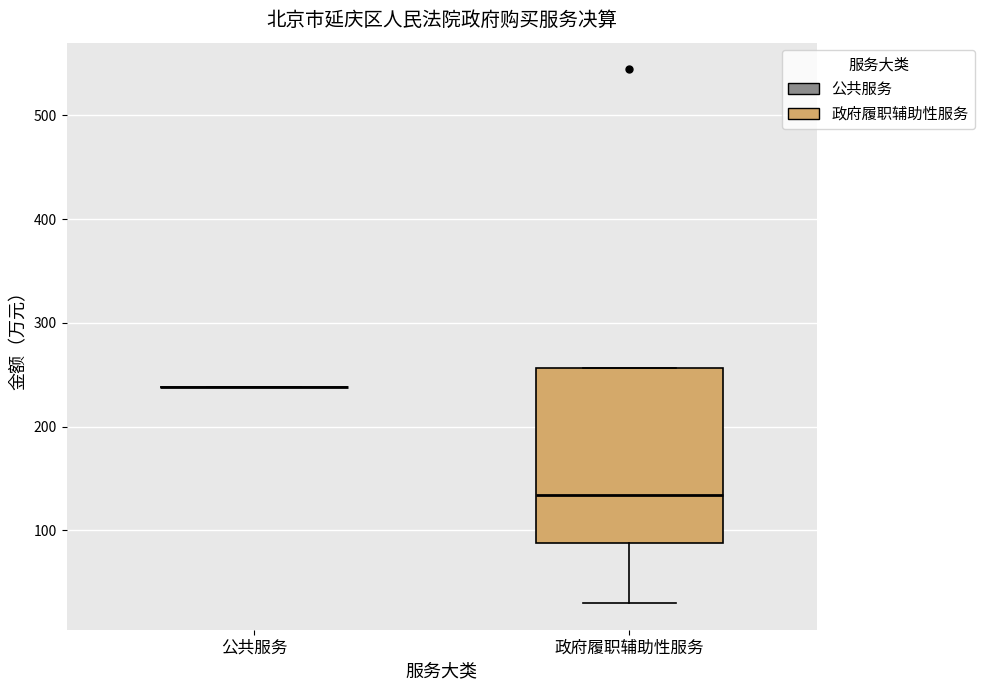

Which box is the tallest, from its lower edge to its upper edge?

政府履职辅助性服务